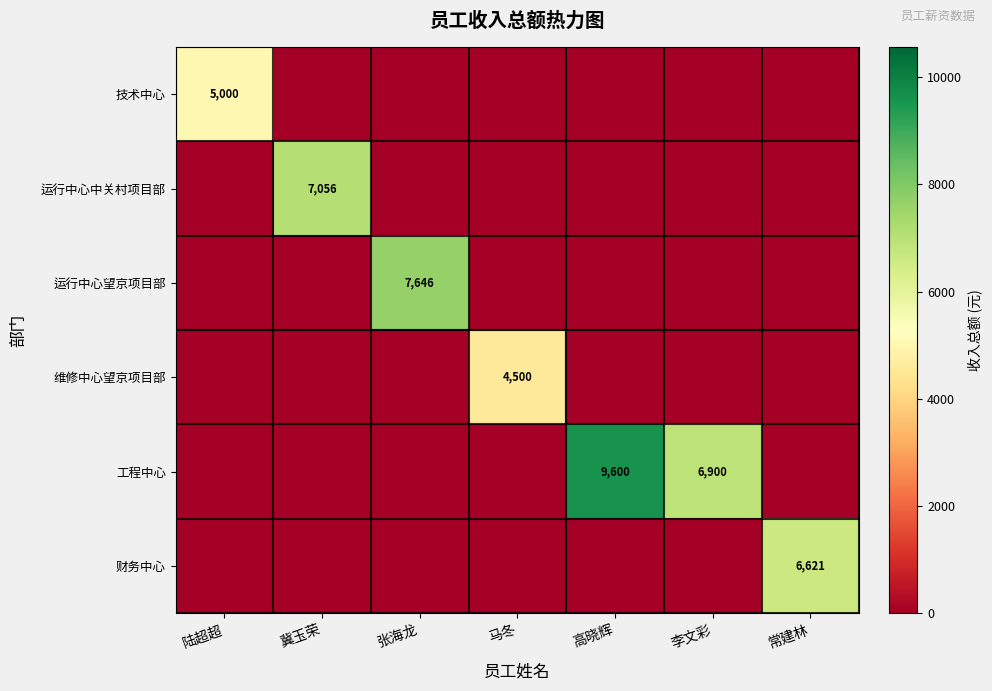

The 工程中心 series shows 6900 at 李文彩. True or false?

True